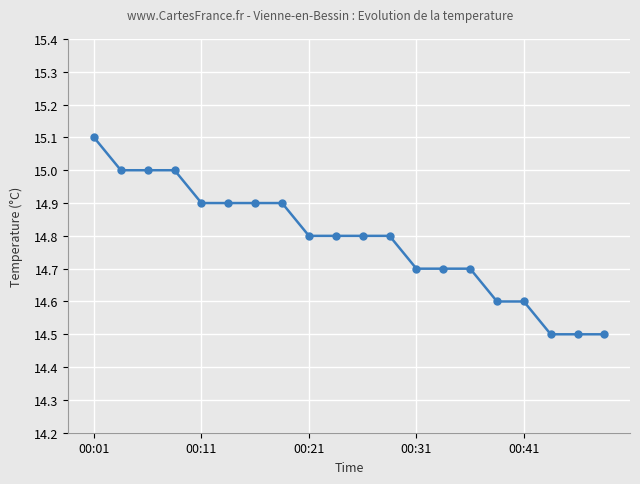

What is the smallest value displayed?

14.5